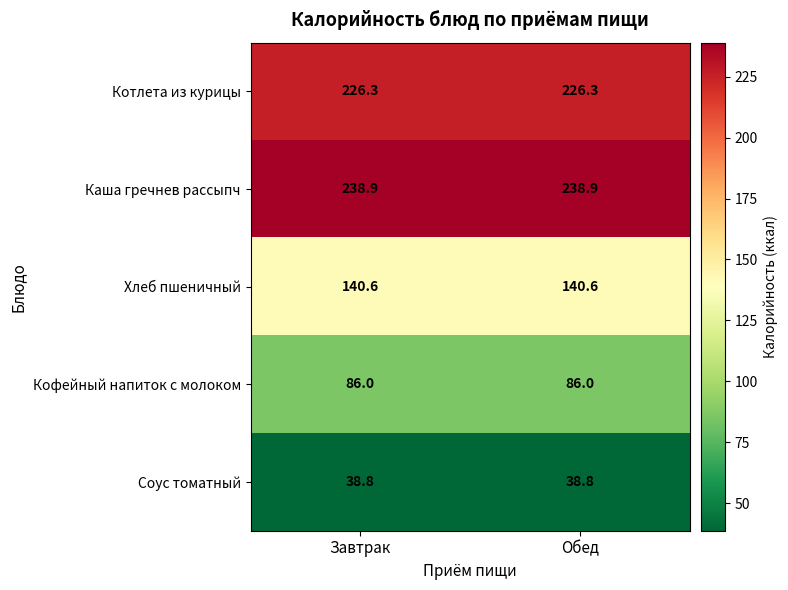

List the series in order of their peak value, highest first.

Каша гречнев рассыпч, Котлета из курицы, Хлеб пшеничный, Кофейный напиток с молоком, Соус томатный